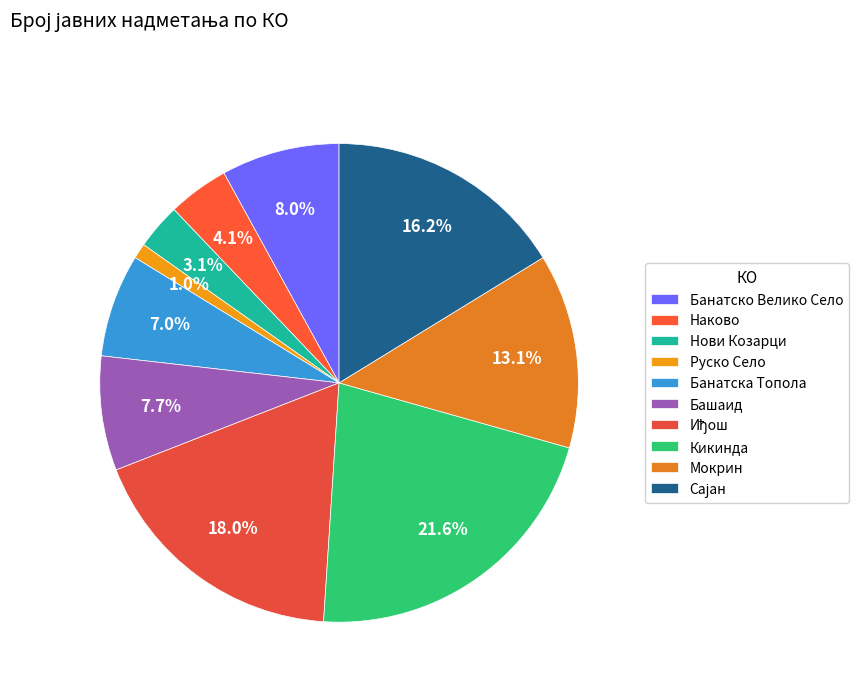

Rank the categories by value from lowest to highest.

Руско Село, Нови Козарци, Наково, Банатска Топола, Башаид, Банатско Велико Село, Мокрин, Сајан, Иђош, Кикинда